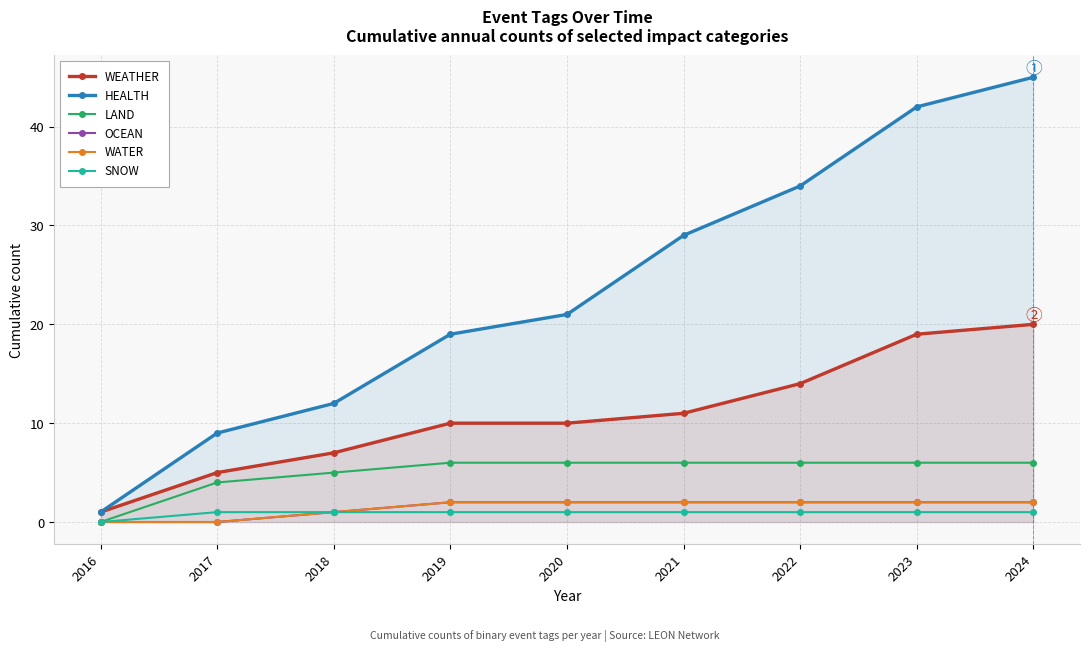

What is the difference between the maximum and second lowest values in the HEALTH series?

36